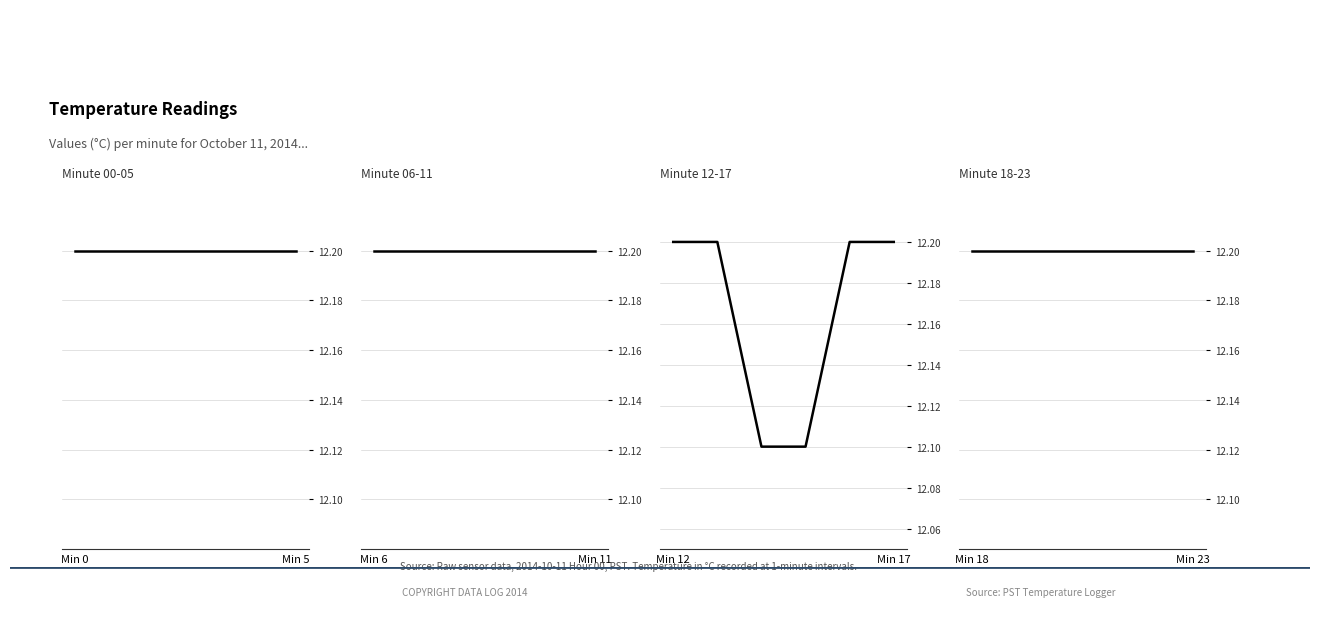

Does the chart display data point markers on the line(s)?

No